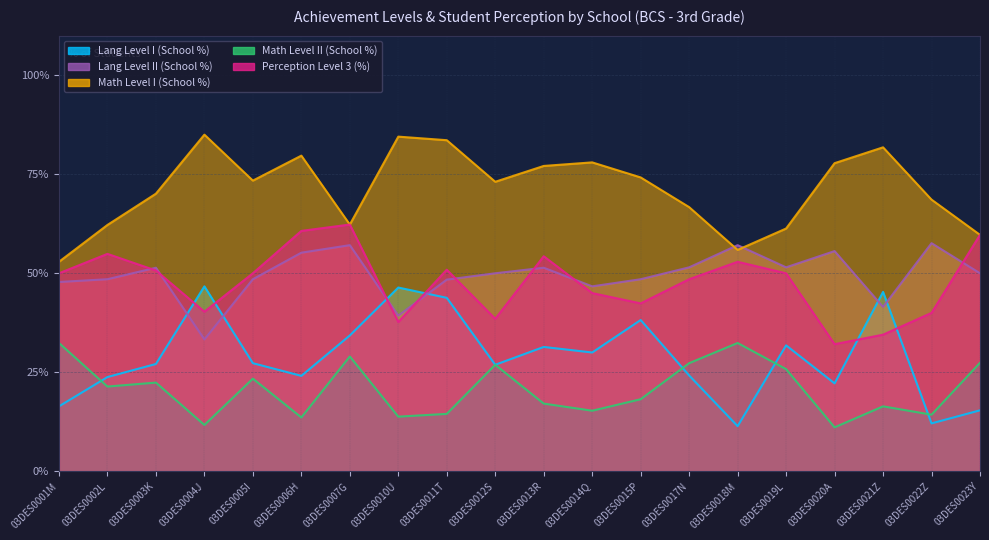

What position from the right is 03DES0010U?

13